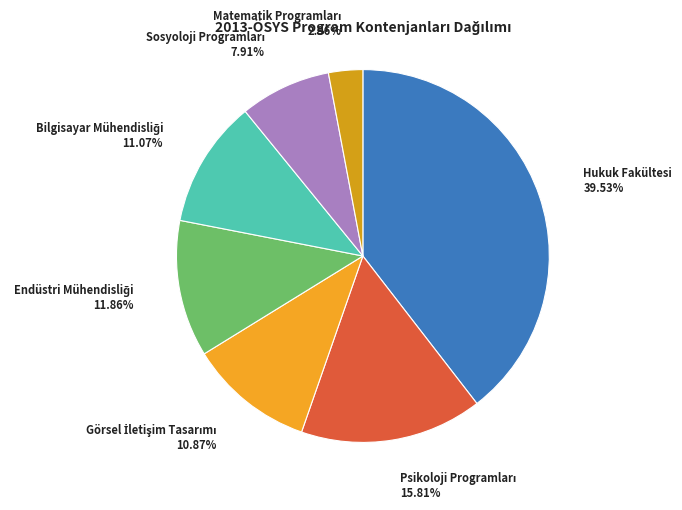

Is there any slice that represents more than half of the pie?

No